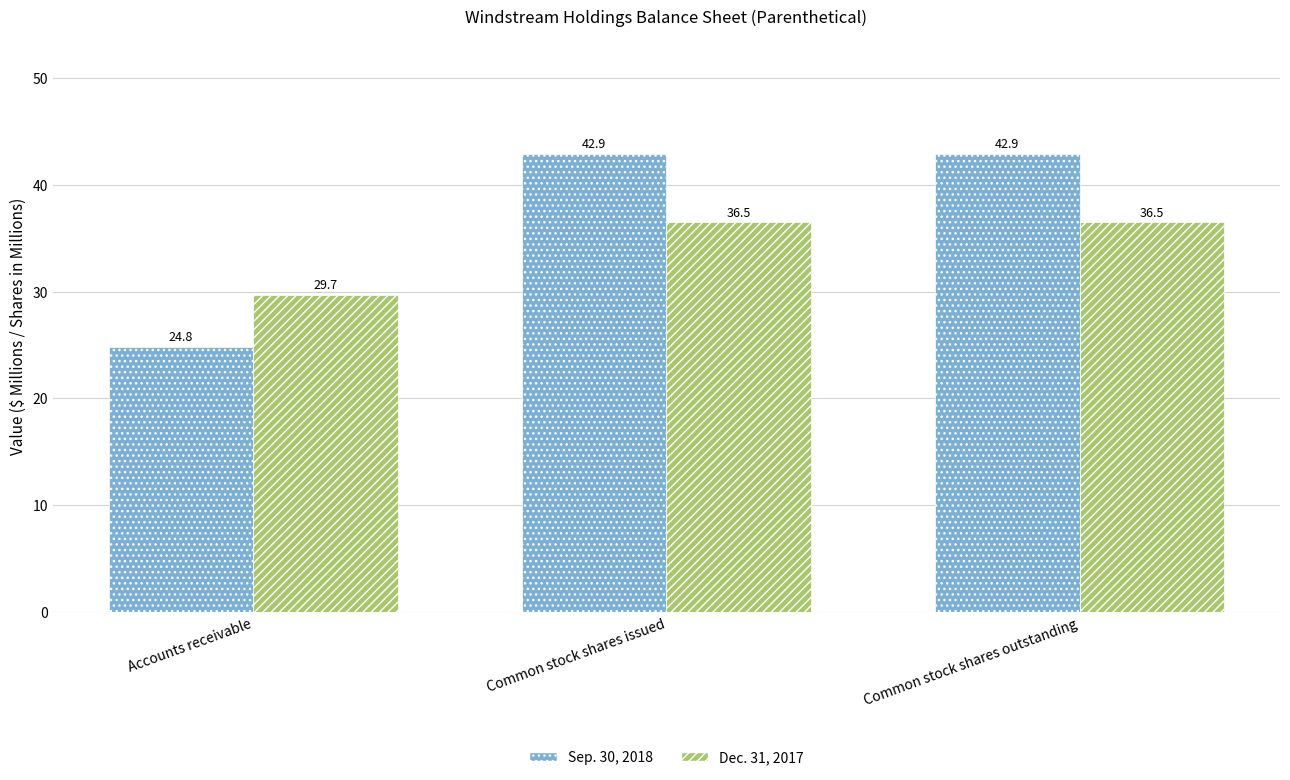

What position from the left is Common stock shares outstanding?

3